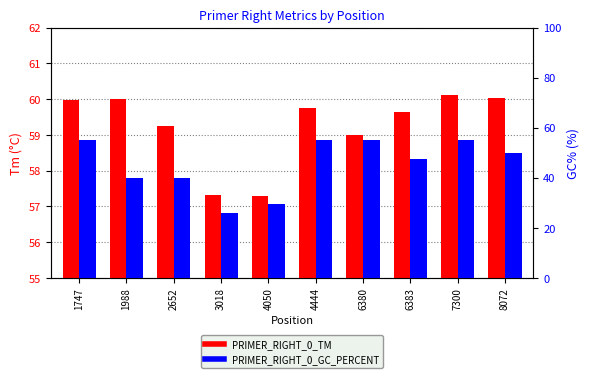

List the labels in order of PRIMER_RIGHT_0_TM value, smallest first.

4050, 3018, 6380, 2652, 6383, 4444, 1747, 1988, 8072, 7300